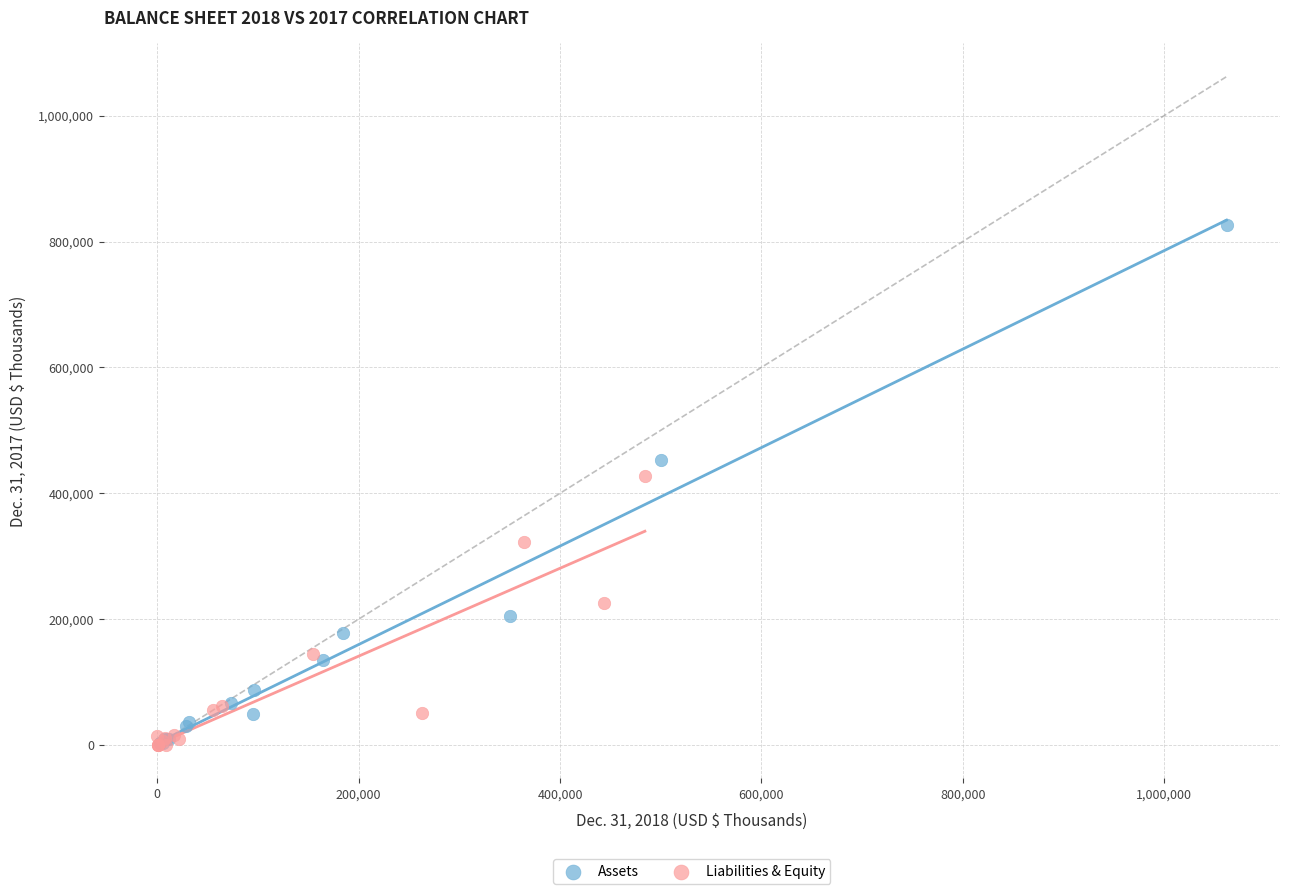

Which series contains the highest Y value?

Assets